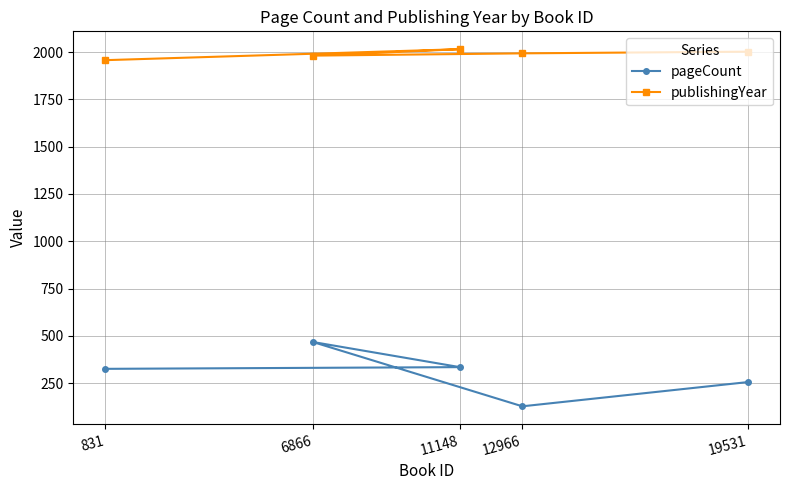

What is the total value across all series at 12966?

2121